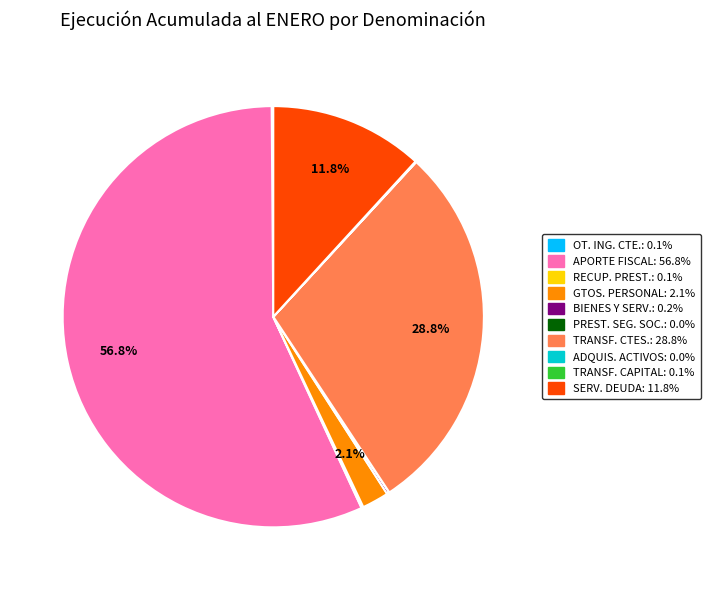

Is there any slice that represents more than half of the pie?

Yes